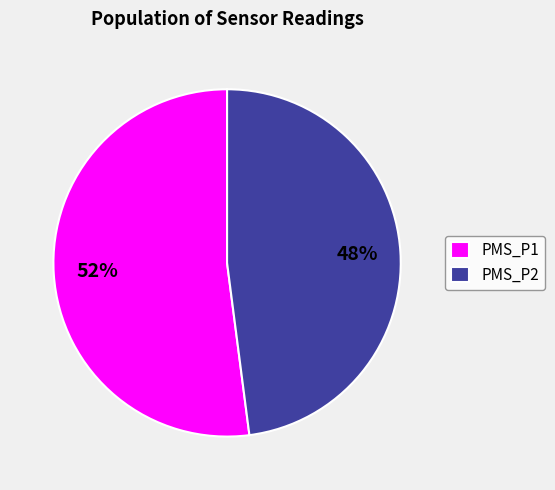

Approximately how many times larger is the value at PMS_P2 compared to PMS_P1?

0.9